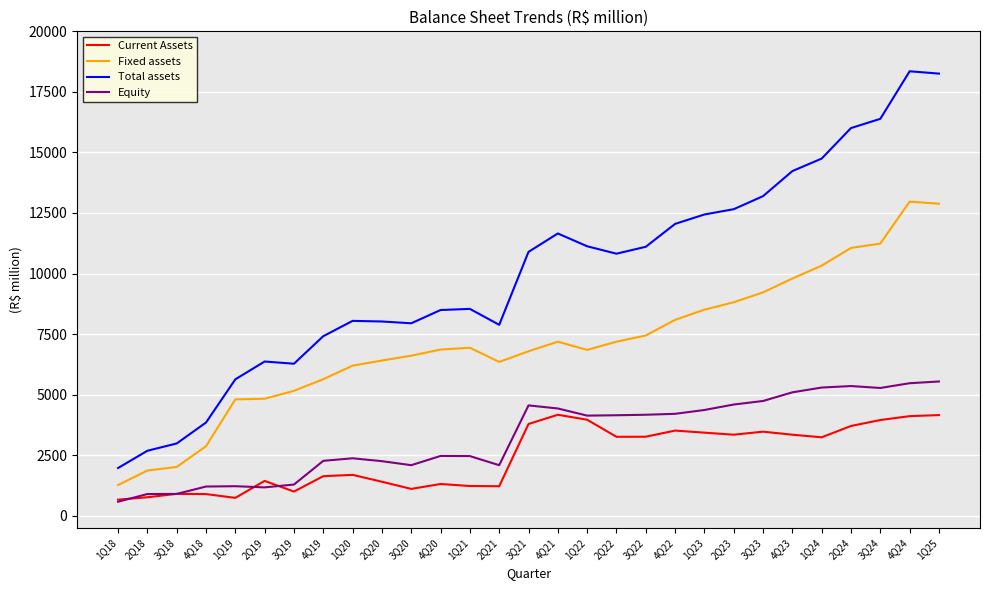

True or false: Total assets and Equity cross at least once.

False